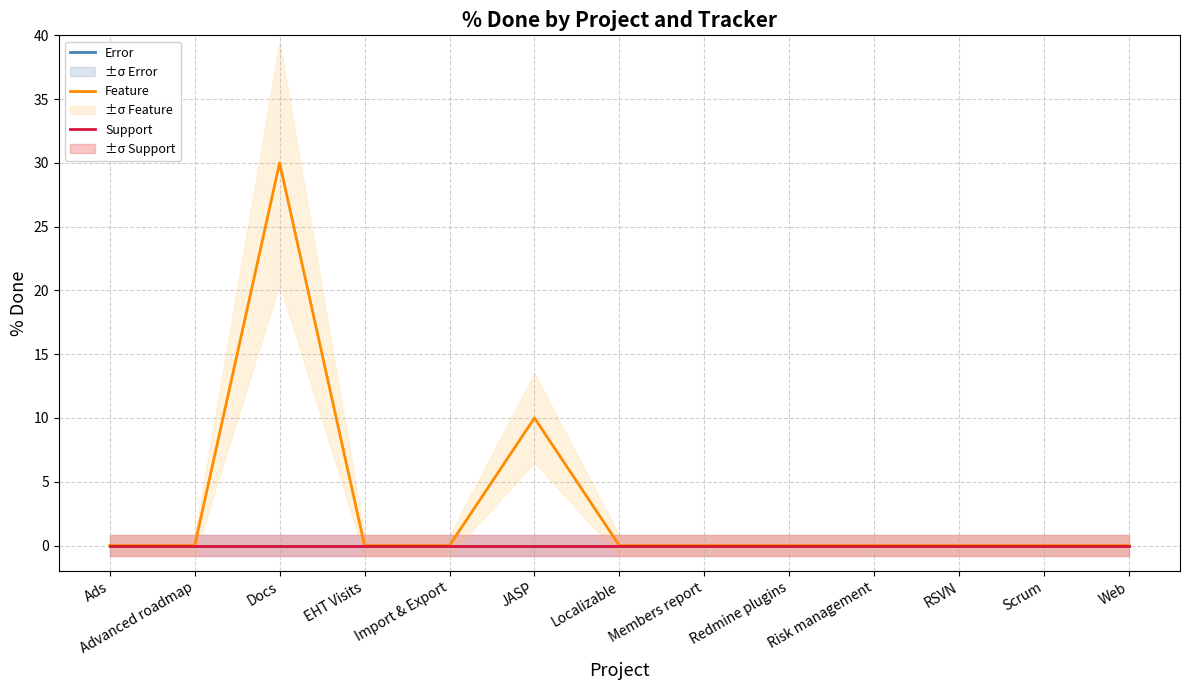

At which label does Support reach its peak?

Ads